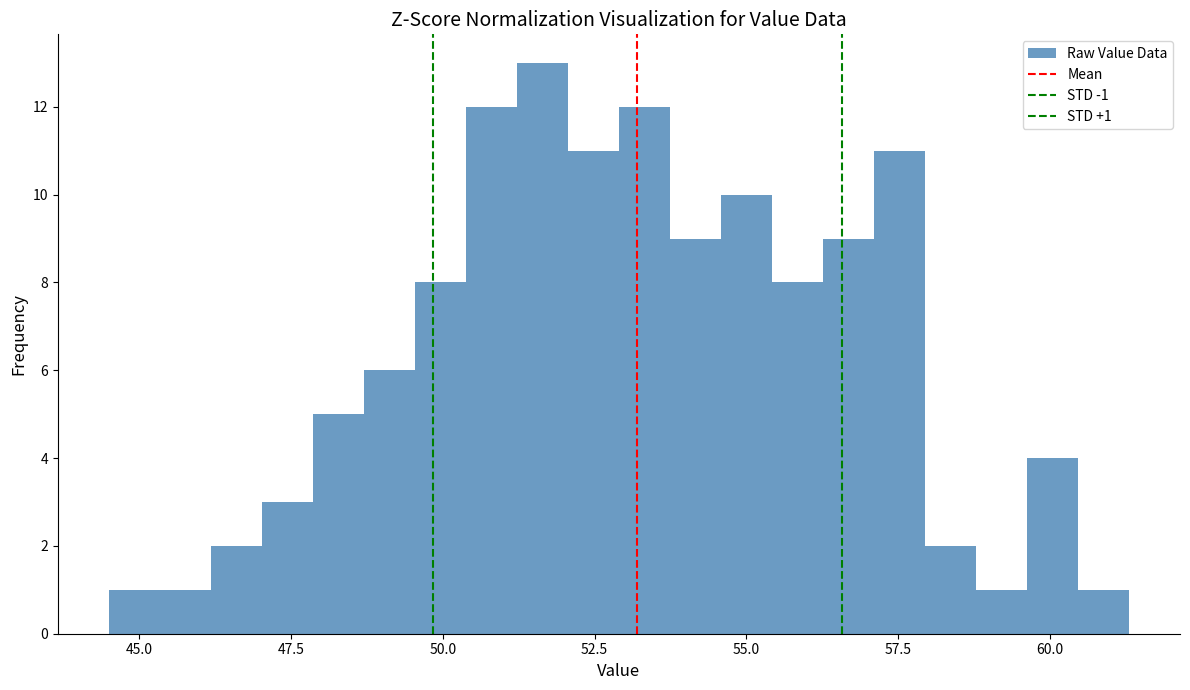

Around what value on the x-axis is the tallest bar? Give the approximate position of its centre, as read against the axis.

51.5